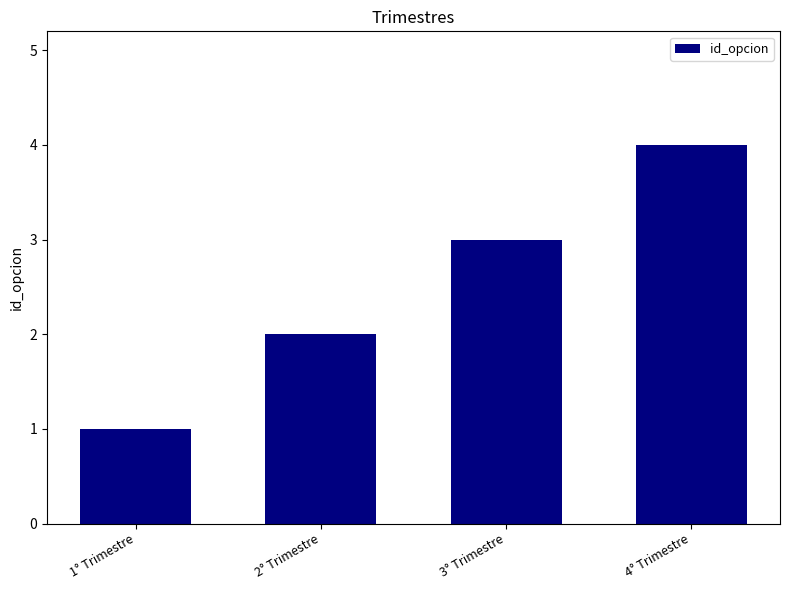

What is the approximate value at 3° Trimestre?

3